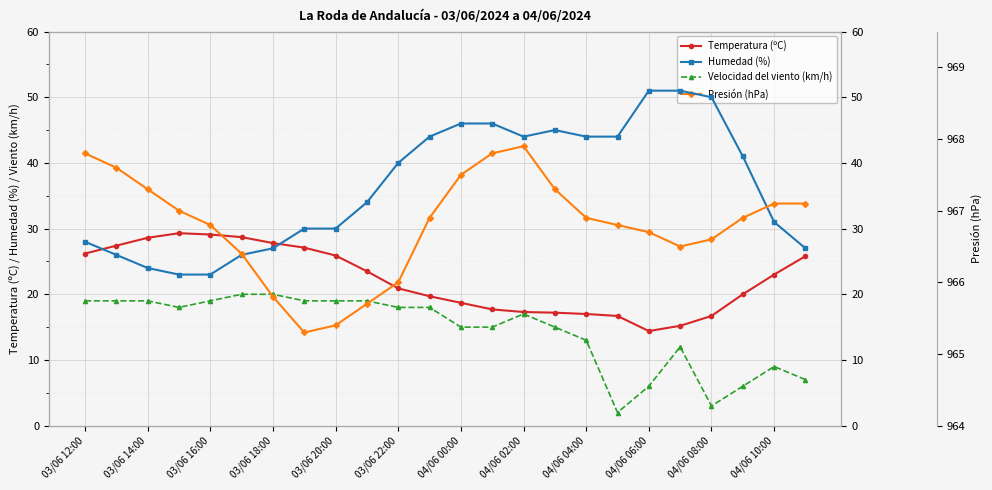

What is the maximum value for Temperatura (ºC)?

29.3